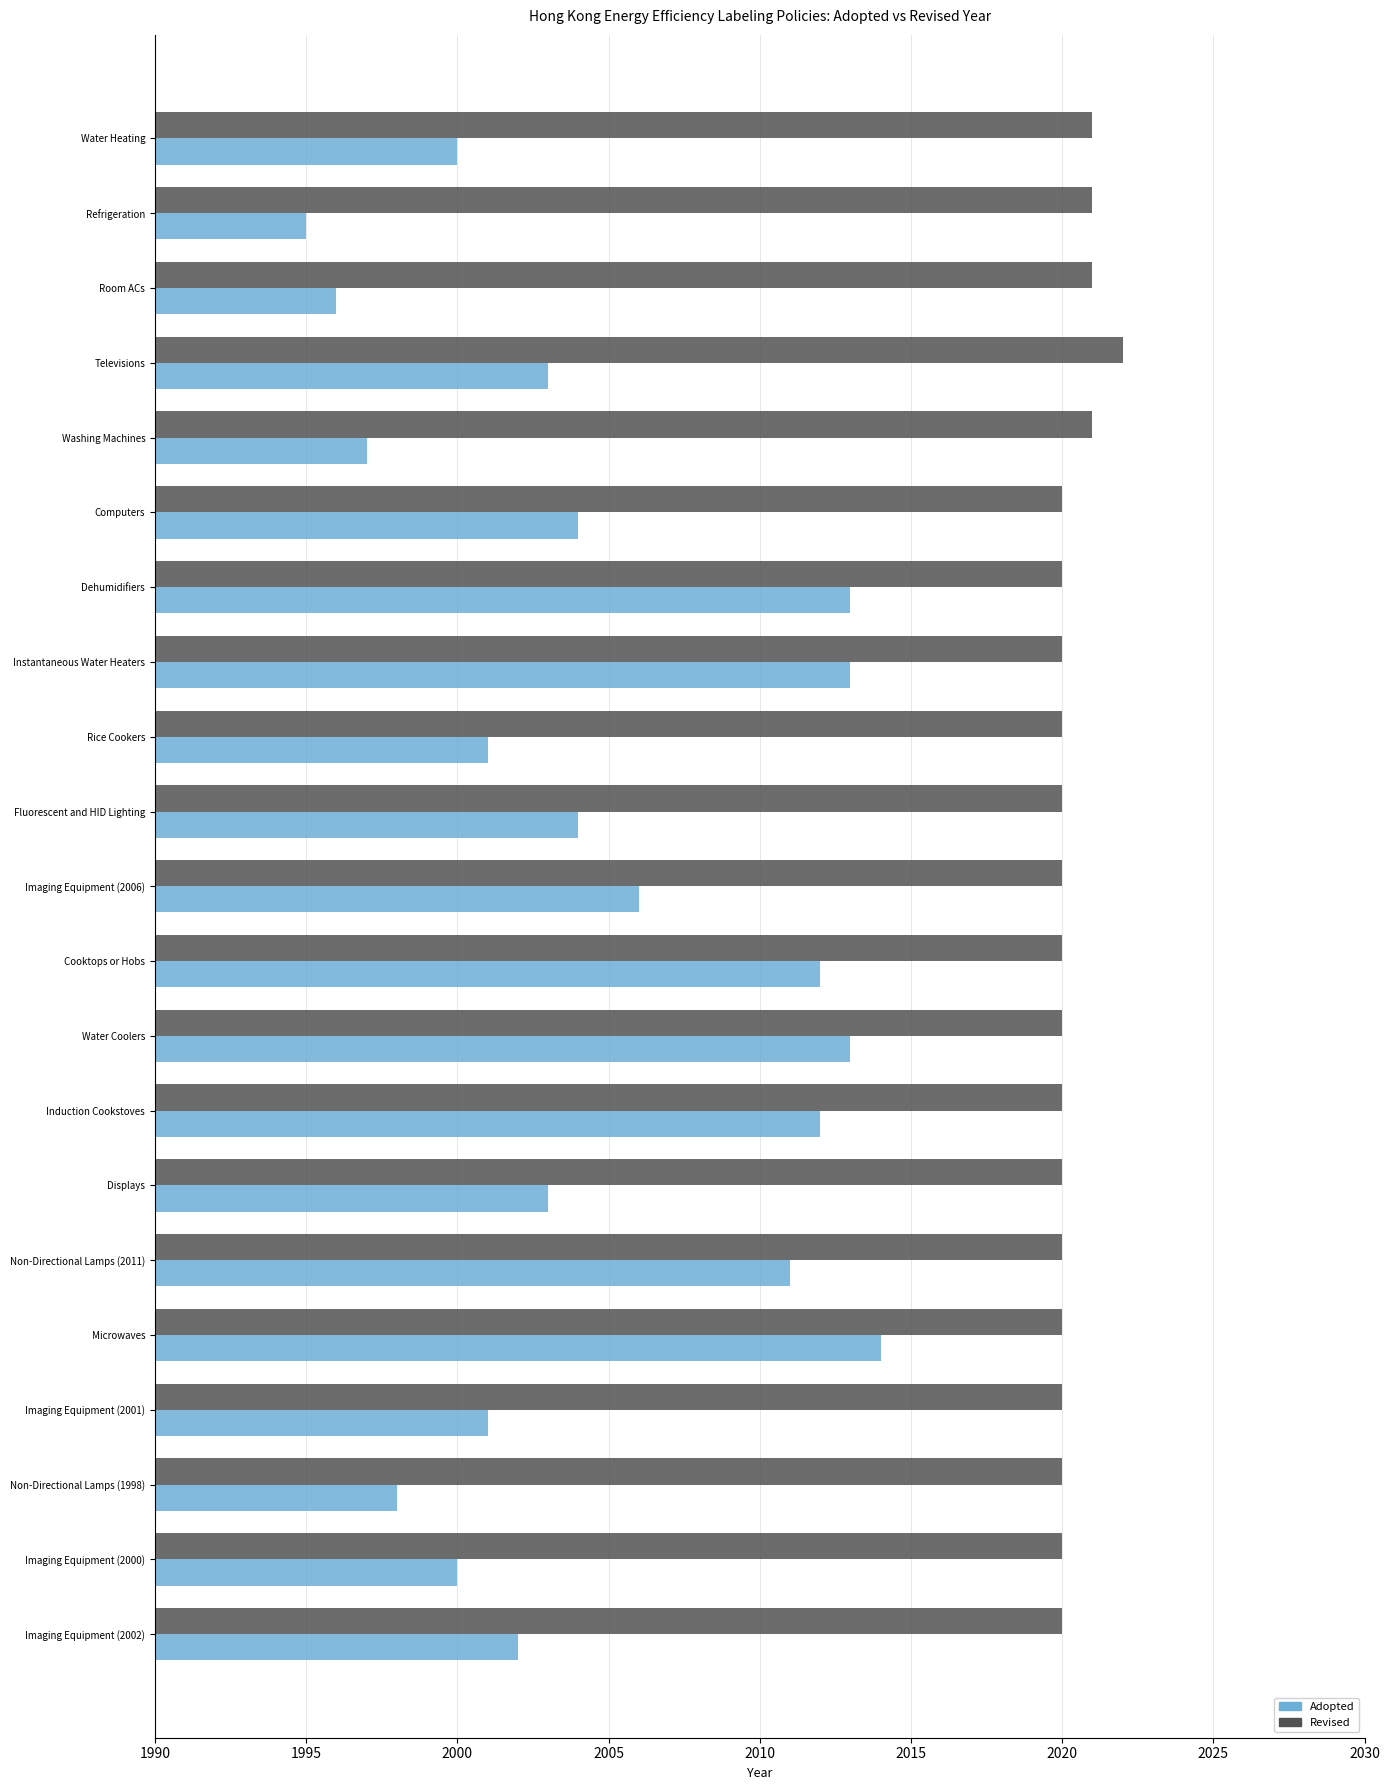

Is the value of Adopted at Rice Cookers greater than the value of Revised at Displays?

No